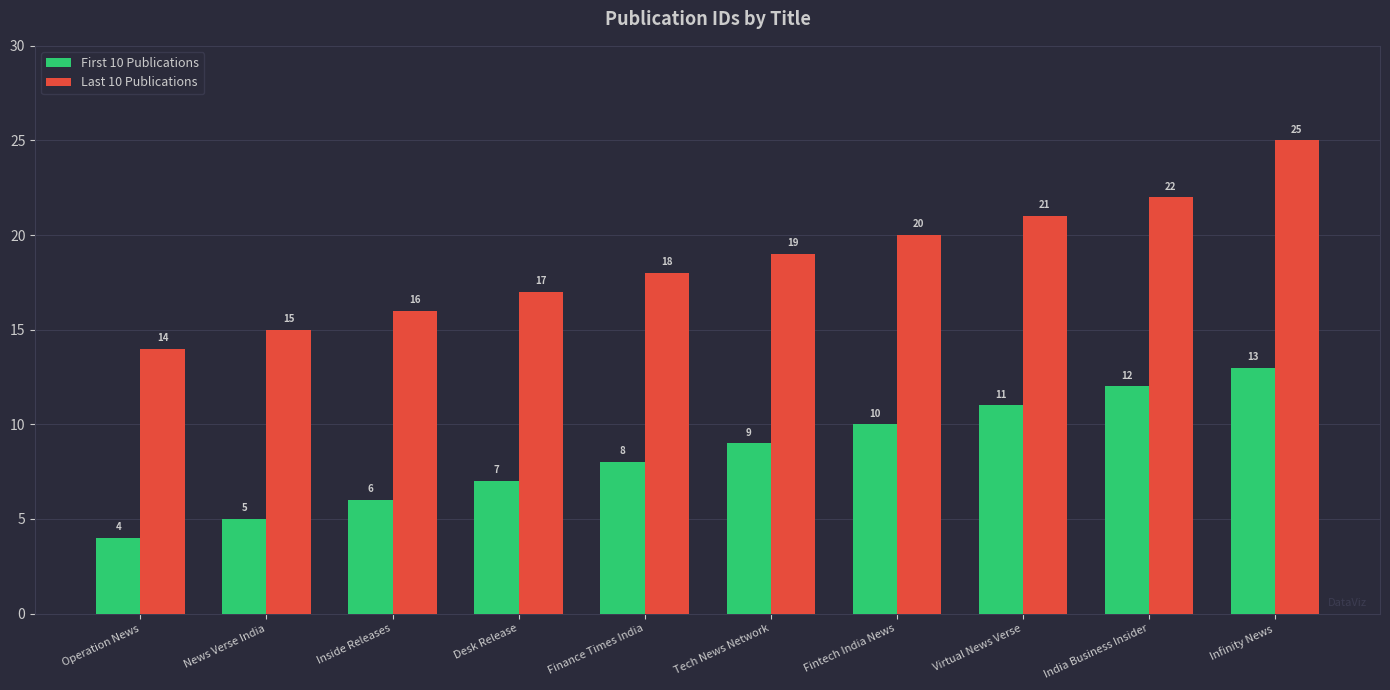

What are all the series names shown in the legend?

First 10 Publications, Last 10 Publications